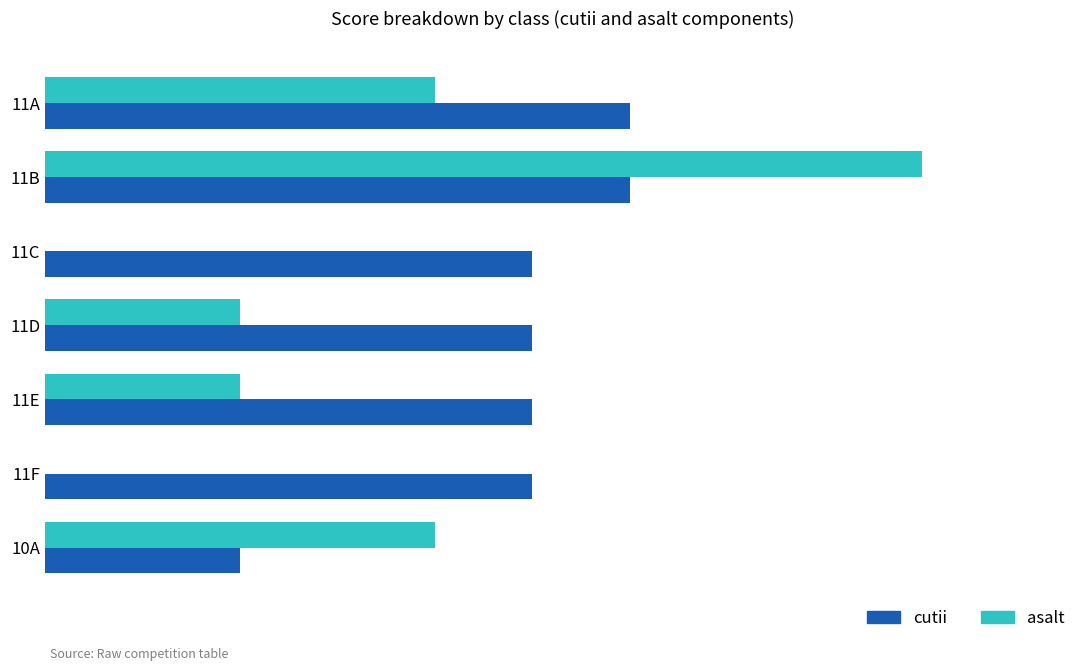

What are all the series names shown in the legend?

cutii, asalt